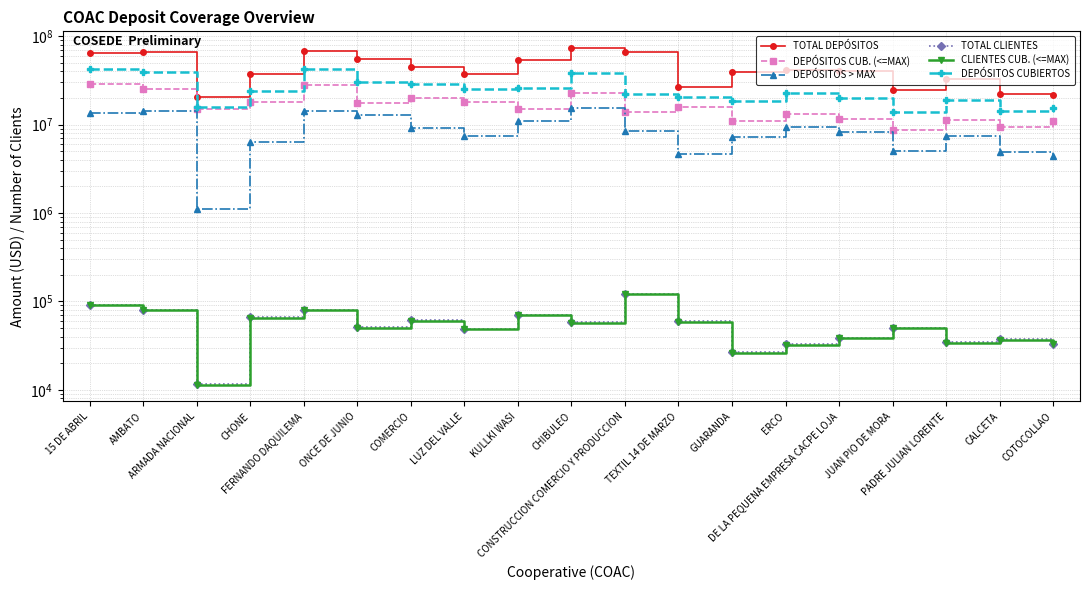

True or false: CLIENTES CUB. (<=MAX) and TOTAL DEPÓSITOS cross at least once.

False